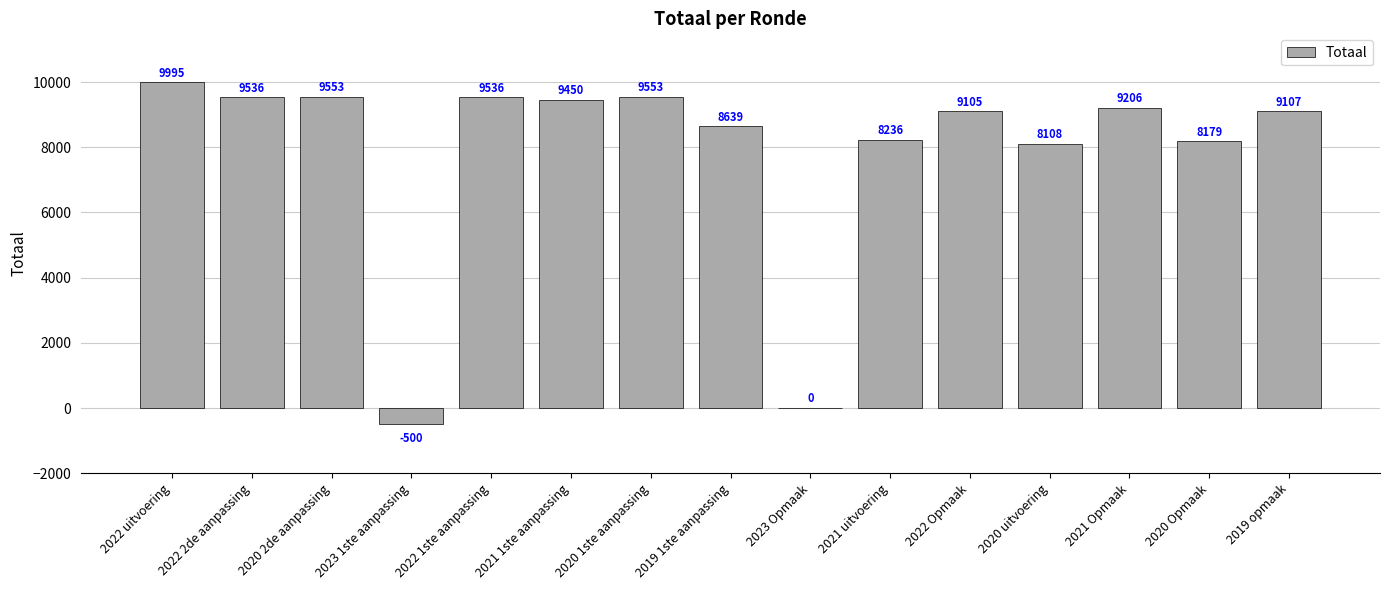

True or false: the data shows 12353 at 2021 uitvoering.

False